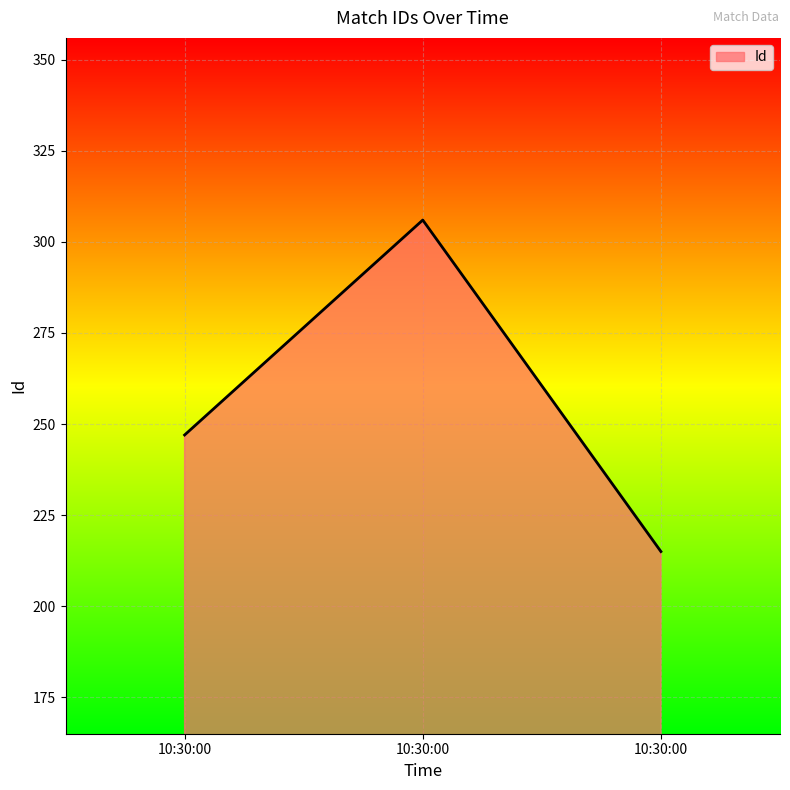

Rank the categories by value from highest to lowest.

10:30:00, 10:30:00, 10:30:00